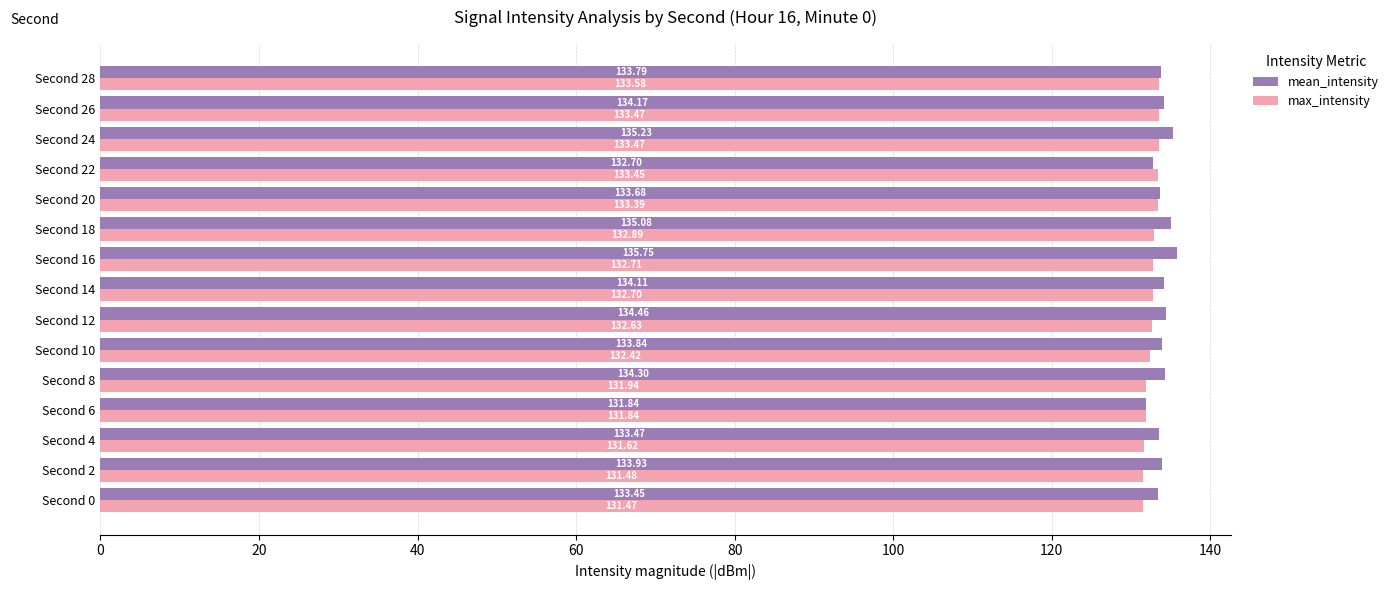

What is the total value across all series at Second 2?

265.4